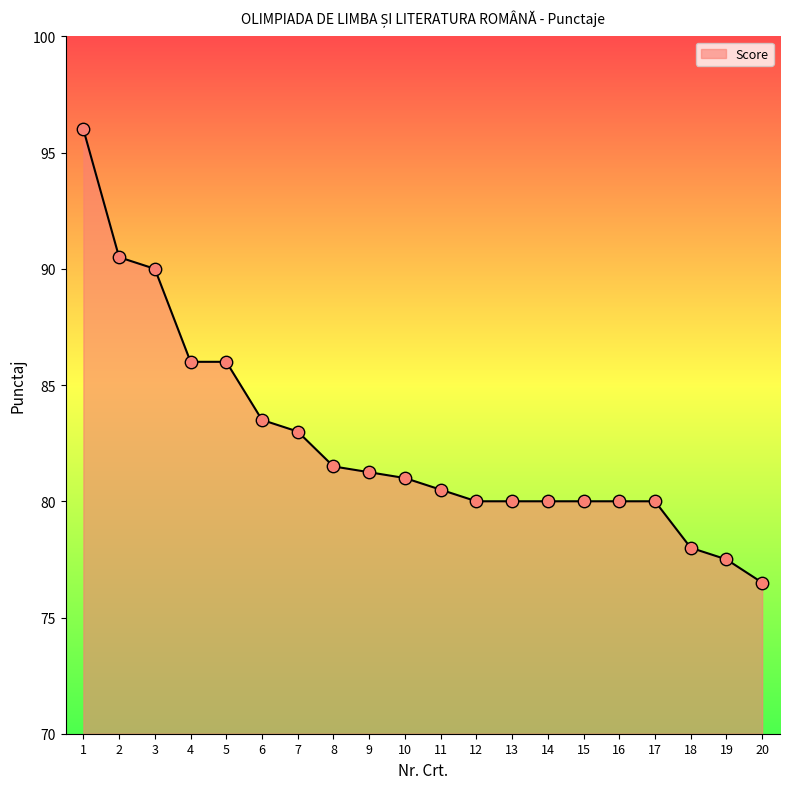

Approximately how many times larger is the value at 4 compared to 1?

0.9